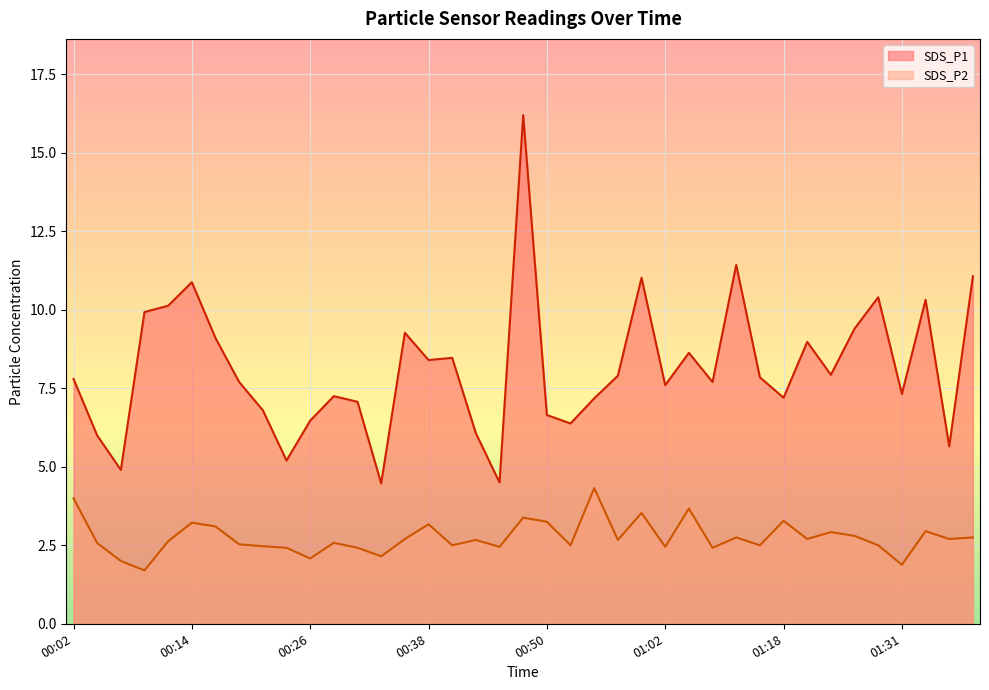

At how many categories does at least one series exceed 15?

1